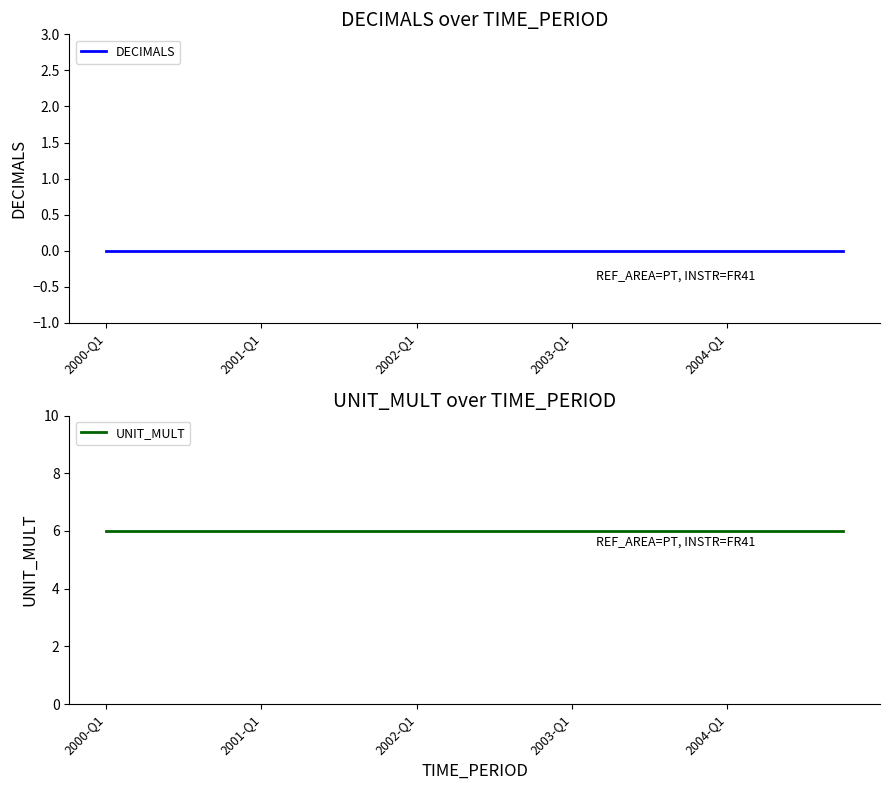

Is it true that UNIT_MULT equals 1 at 2003-Q1?

False